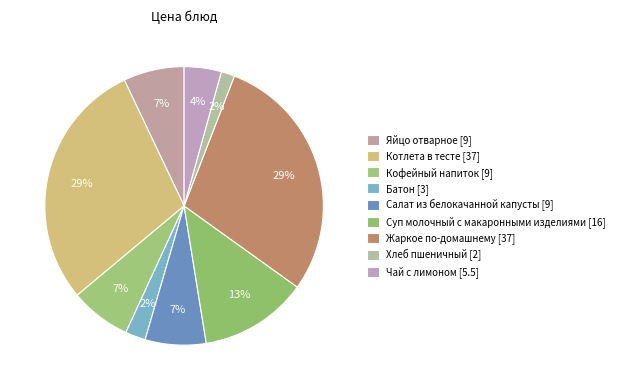

Count the number of slices in the pie.

9